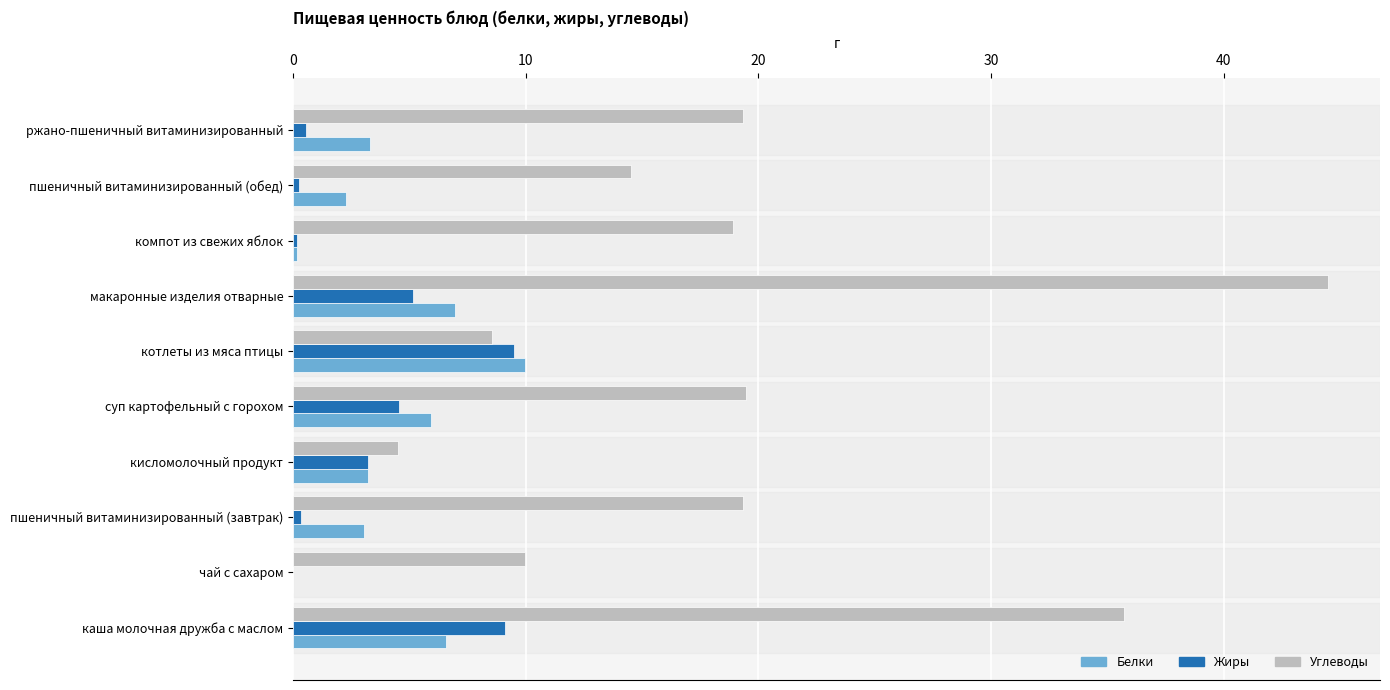

The value of Углеводы at кисломолочный продукт is 4.5. True or false?

True